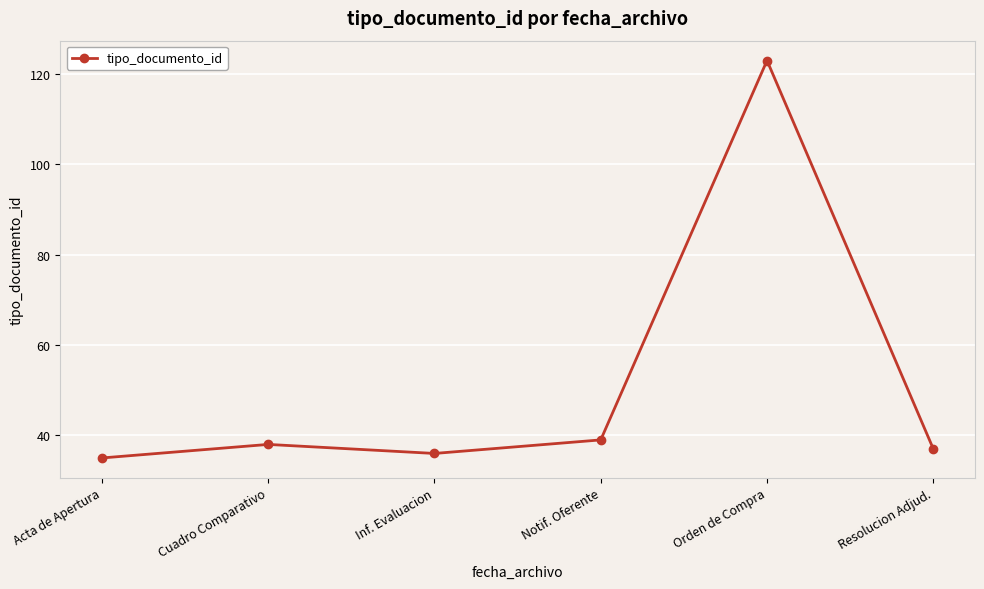

How many distinct data groups are displayed?

1